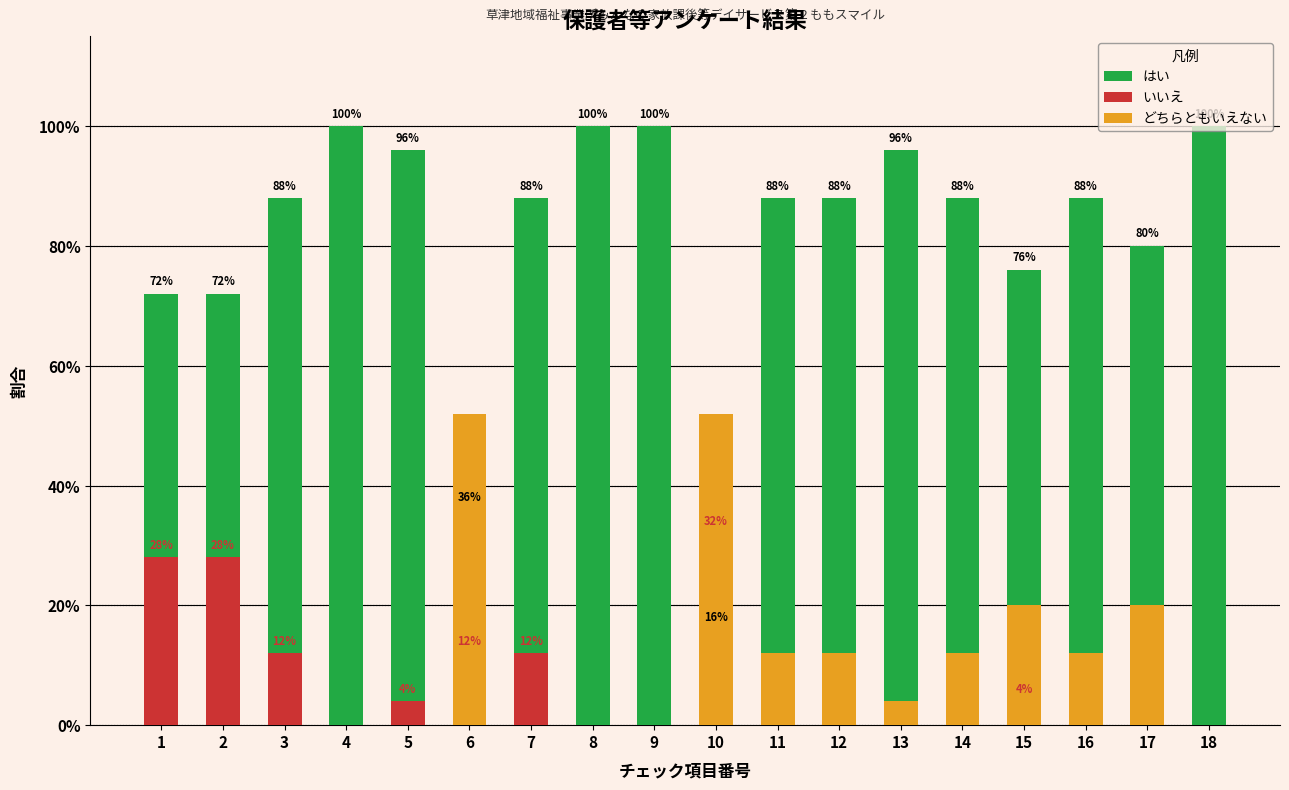

At how many categories does at least one series exceed 0?

18